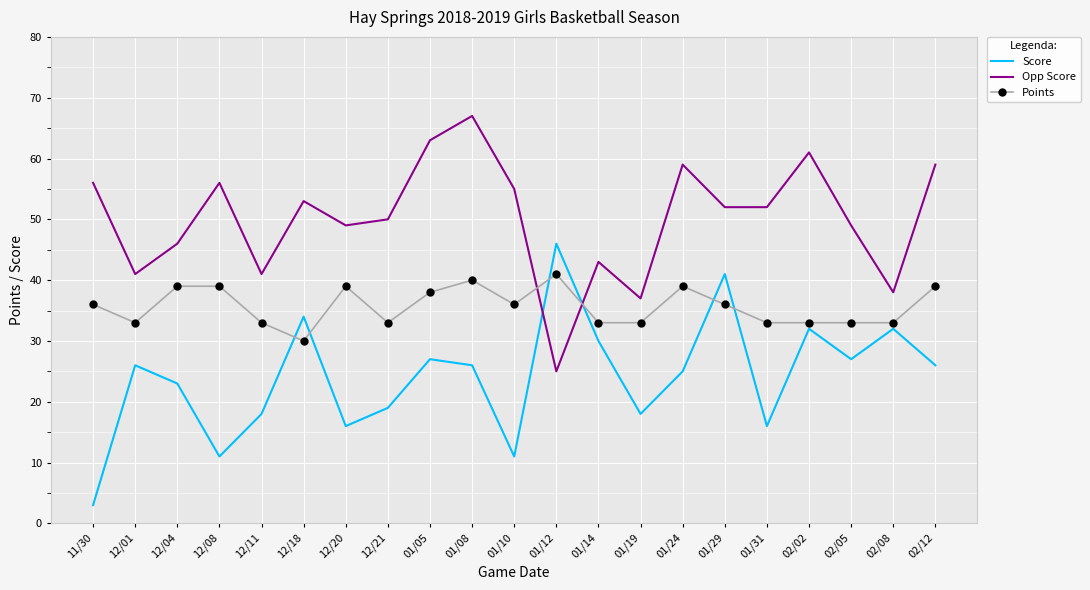

True or false: Points and Opp Score cross at least once.

True